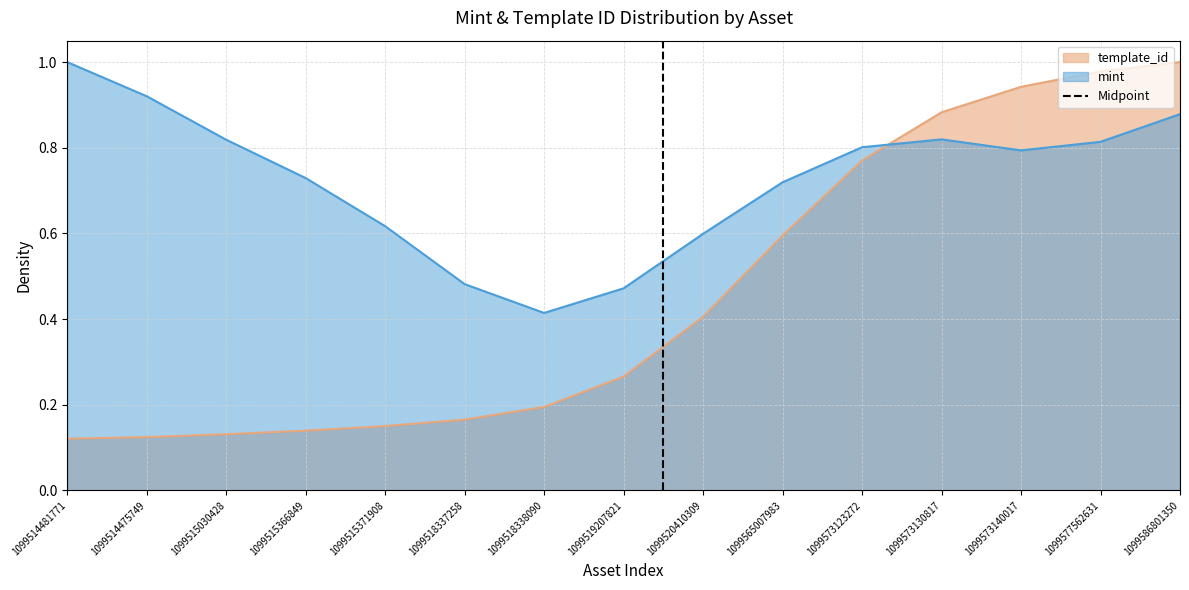

Is it true that mint equals 1.7 at 1099514481771?

False